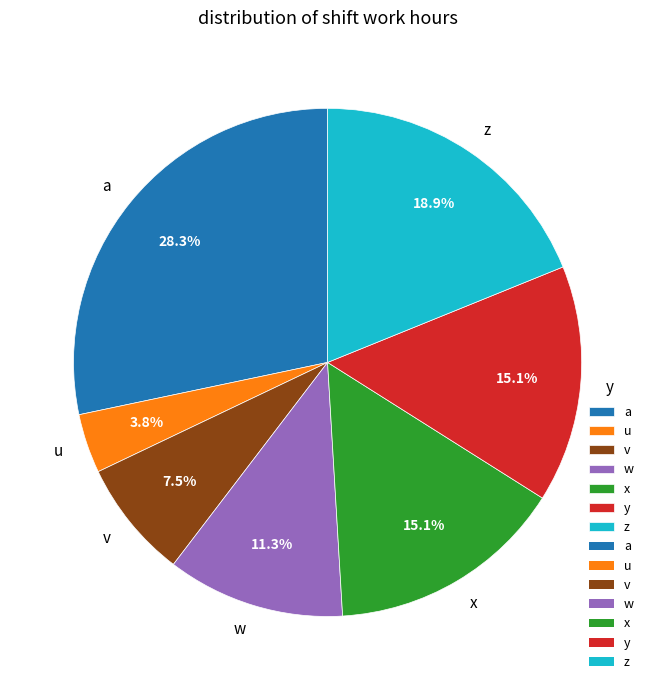

Count the number of slices in the pie.

7